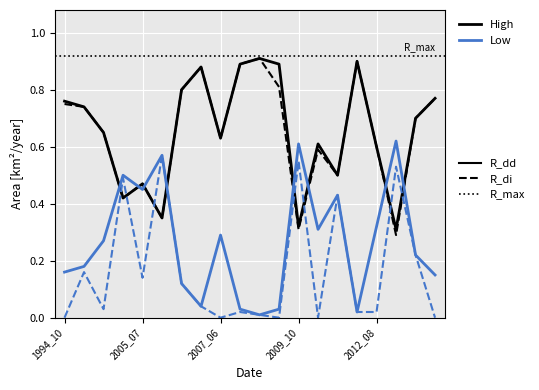

True or false: waterArea and origlandArea cross at least once.

True